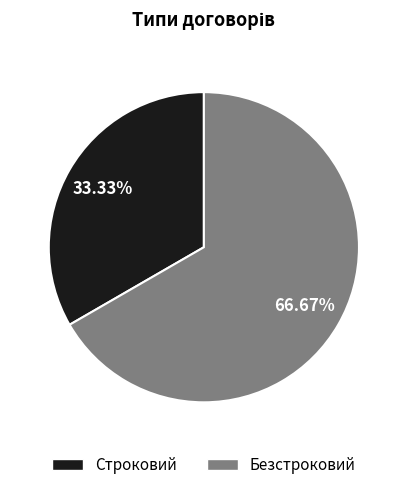

To the nearest percent, what is the difference between the Строковий and Безстроковий slice percentages?

33%